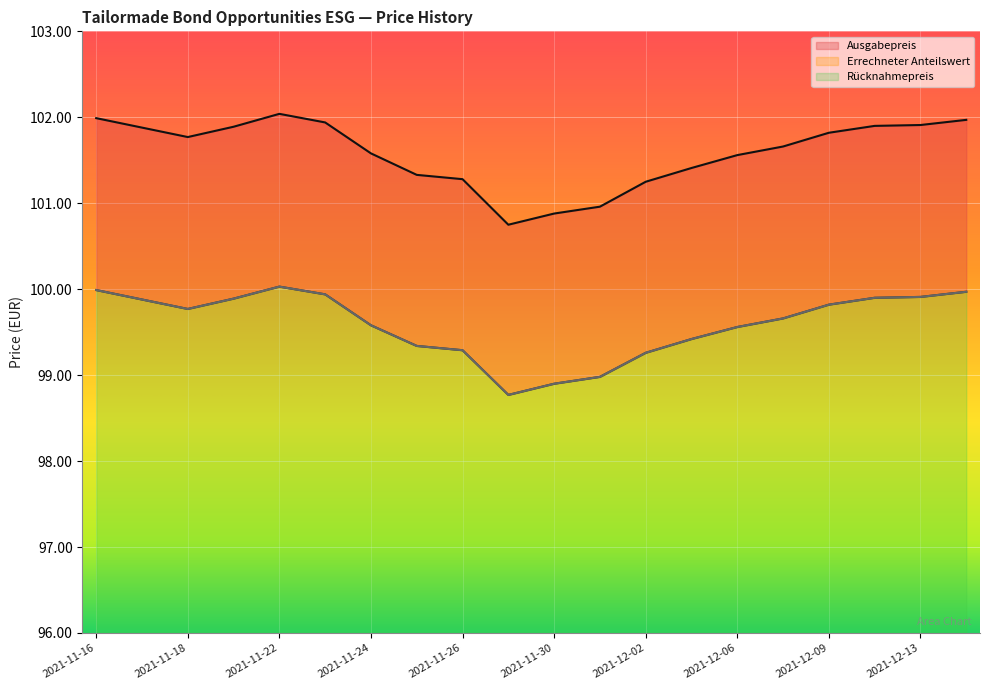

Between 2021-12-02 and 2021-11-17, which is larger?

2021-11-17